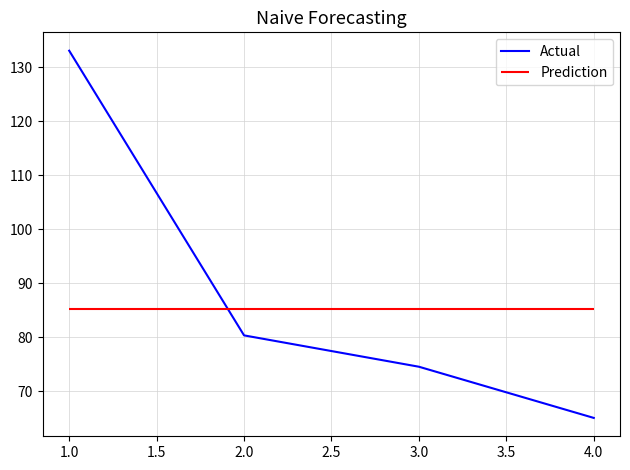

What is the smallest value displayed?

65.1